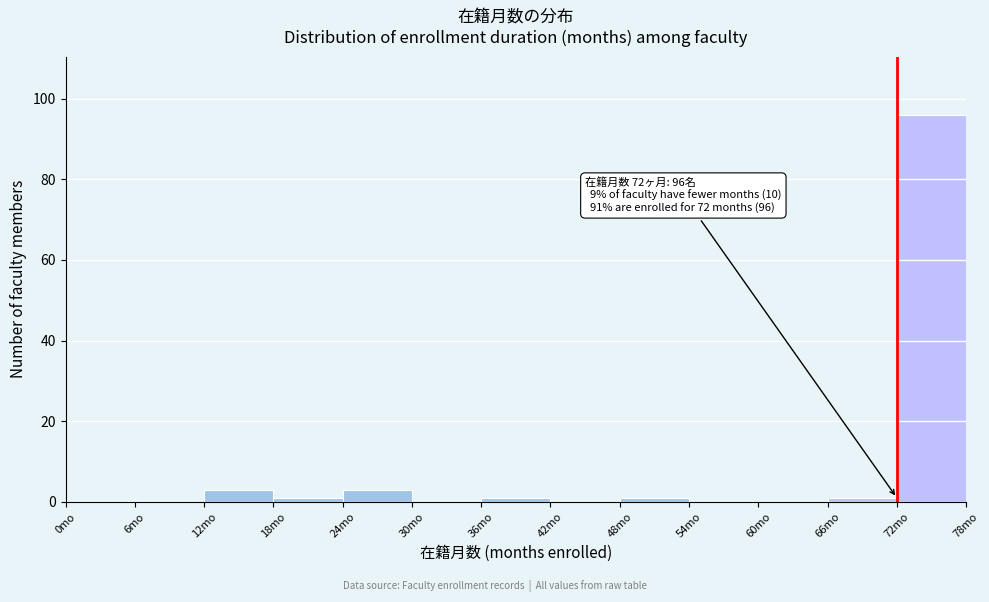

Over which range of the x-axis is the bar tallest?

72 to 78